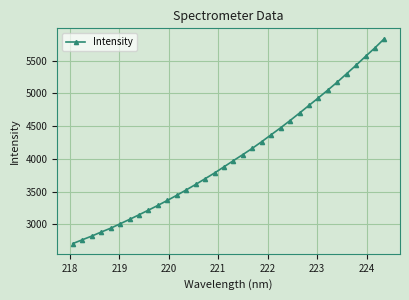

What is the average value?

4046.0